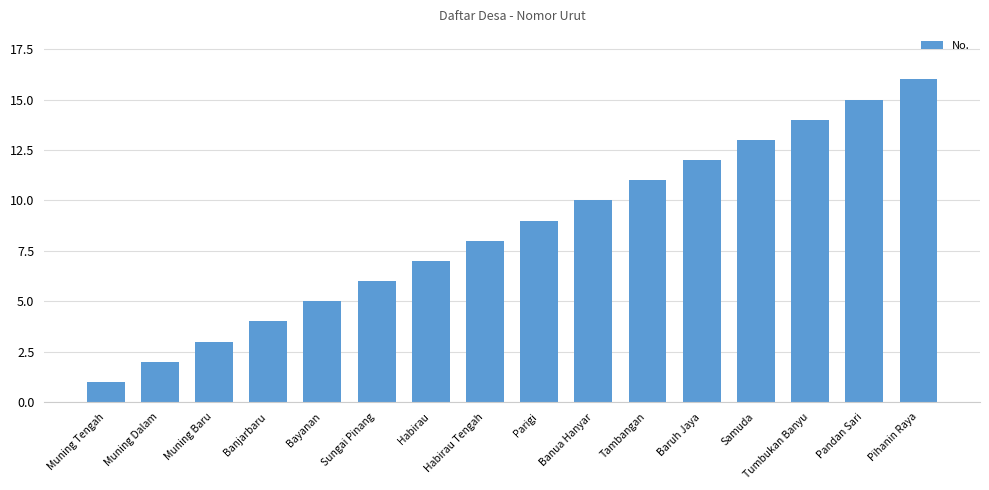

Read the value at Parigi.

9